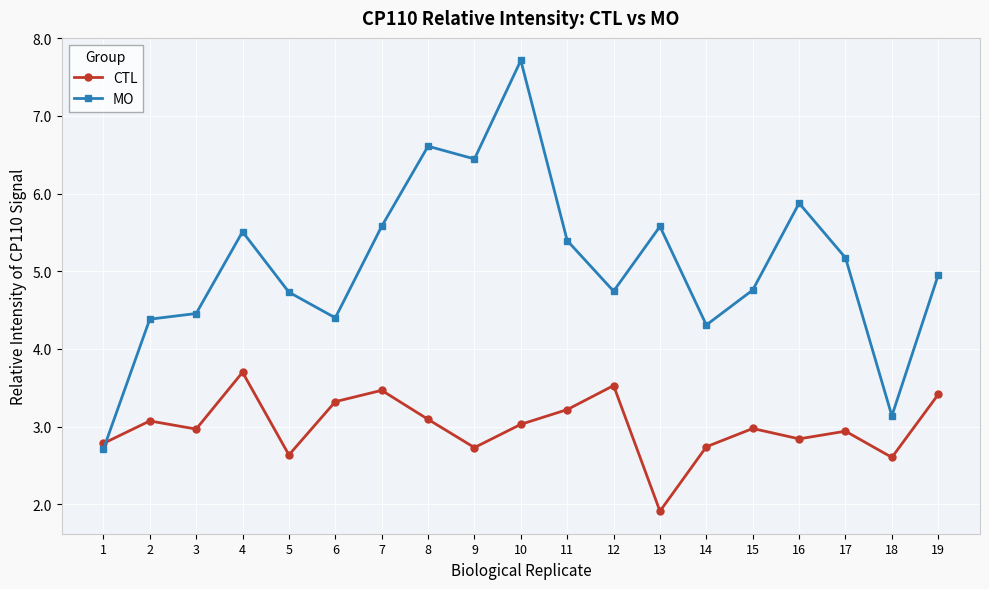

After their last crossing, which series has the higher values: CTL or MO?

MO